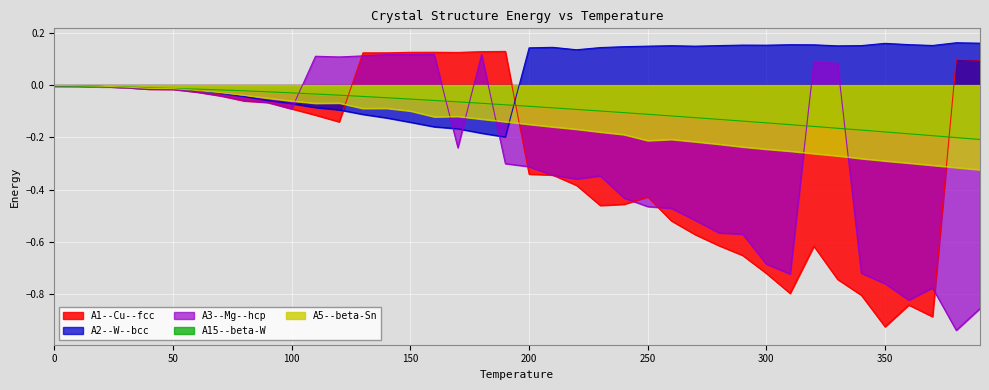

Reading left to right, extract all data points from this chart.

A1--Cu--fcc: 0=-0.0	10=-0.0	20=-0.0	30=-0.0	40=-0.0	50=-0.0	60=-0.0	70=-0.0	80=-0.1	90=-0.1	100=-0.1	110=-0.1	120=-0.1	130=0.1	140=0.1	150=0.1	160=0.1	170=0.1	180=0.1	190=0.1	200=-0.3	210=-0.3	220=-0.4	230=-0.5	240=-0.5	250=-0.4	260=-0.5	270=-0.6	280=-0.6	290=-0.7	300=-0.7	310=-0.8	320=-0.6	330=-0.7	340=-0.8	350=-0.9	360=-0.8	370=-0.9	380=0.1	390=0.1
A2--W--bcc: 0=-0.0	10=-0.0	20=-0.0	30=-0.0	40=-0.0	50=-0.0	60=-0.0	70=-0.0	80=-0.0	90=-0.1	100=-0.1	110=-0.1	120=-0.1	130=-0.1	140=-0.1	150=-0.1	160=-0.2	170=-0.2	180=-0.2	190=-0.2	200=0.1	210=0.1	220=0.1	230=0.1	240=0.1	250=0.1	260=0.2	270=0.1	280=0.2	290=0.2	300=0.2	310=0.2	320=0.2	330=0.1	340=0.2	350=0.2	360=0.2	370=0.2	380=0.2	390=0.2
A3--Mg--hcp: 0=-0.0	10=-0.0	20=-0.0	30=-0.0	40=-0.0	50=-0.0	60=-0.0	70=-0.0	80=-0.1	90=-0.1	100=-0.1	110=0.1	120=0.1	130=0.1	140=0.1	150=0.1	160=0.1	170=-0.2	180=0.1	190=-0.3	200=-0.3	210=-0.3	220=-0.4	230=-0.3	240=-0.4	250=-0.5	260=-0.5	270=-0.5	280=-0.6	290=-0.6	300=-0.7	310=-0.7	320=0.1	330=0.1	340=-0.7	350=-0.8	360=-0.8	370=-0.8	380=-0.9	390=-0.9
A15--beta-W: 0=-0.0	10=-0.0	20=-0.0	30=-0.0	40=-0.0	50=-0.0	60=-0.0	70=-0.0	80=-0.0	90=-0.0	100=-0.0	110=-0.0	120=-0.0	130=-0.0	140=-0.0	150=-0.1	160=-0.1	170=-0.1	180=-0.1	190=-0.1	200=-0.1	210=-0.1	220=-0.1	230=-0.1	240=-0.1	250=-0.1	260=-0.1	270=-0.1	280=-0.1	290=-0.1	300=-0.1	310=-0.2	320=-0.2	330=-0.2	340=-0.2	350=-0.2	360=-0.2	370=-0.2	380=-0.2	390=-0.2
A5--beta-Sn: 0=-0.0	10=-0.0	20=-0.0	30=-0.0	40=-0.0	50=-0.0	60=-0.0	70=-0.0	80=-0.0	90=-0.0	100=-0.1	110=-0.1	120=-0.1	130=-0.1	140=-0.1	150=-0.1	160=-0.1	170=-0.1	180=-0.1	190=-0.1	200=-0.1	210=-0.2	220=-0.2	230=-0.2	240=-0.2	250=-0.2	260=-0.2	270=-0.2	280=-0.2	290=-0.2	300=-0.2	310=-0.3	320=-0.3	330=-0.3	340=-0.3	350=-0.3	360=-0.3	370=-0.3	380=-0.3	390=-0.3